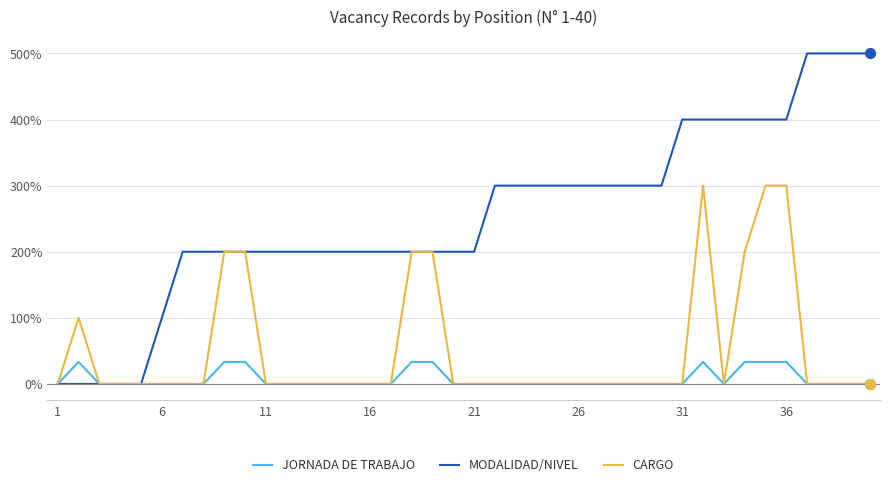

Which series has the largest total across all categories?

MODALIDAD/NIVEL